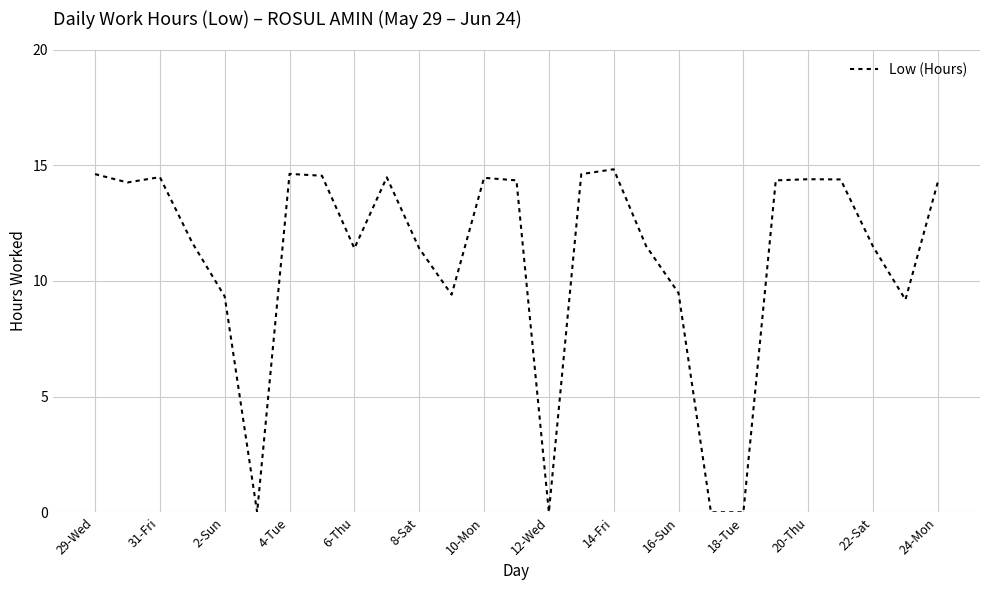

What is the greatest value displayed?

14.8